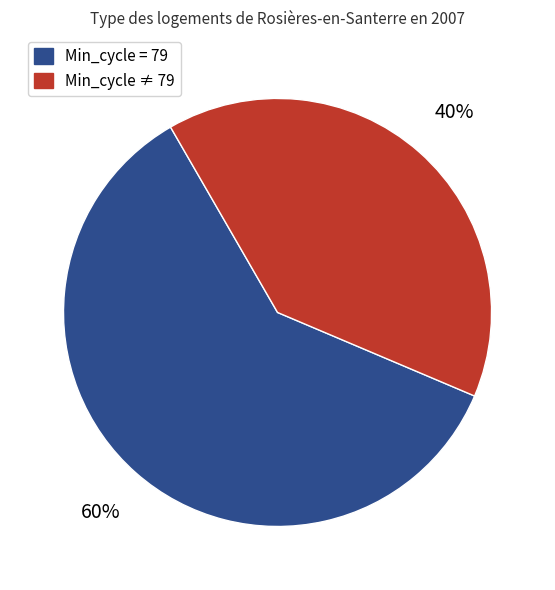

Is there a majority slice in this chart?

Yes